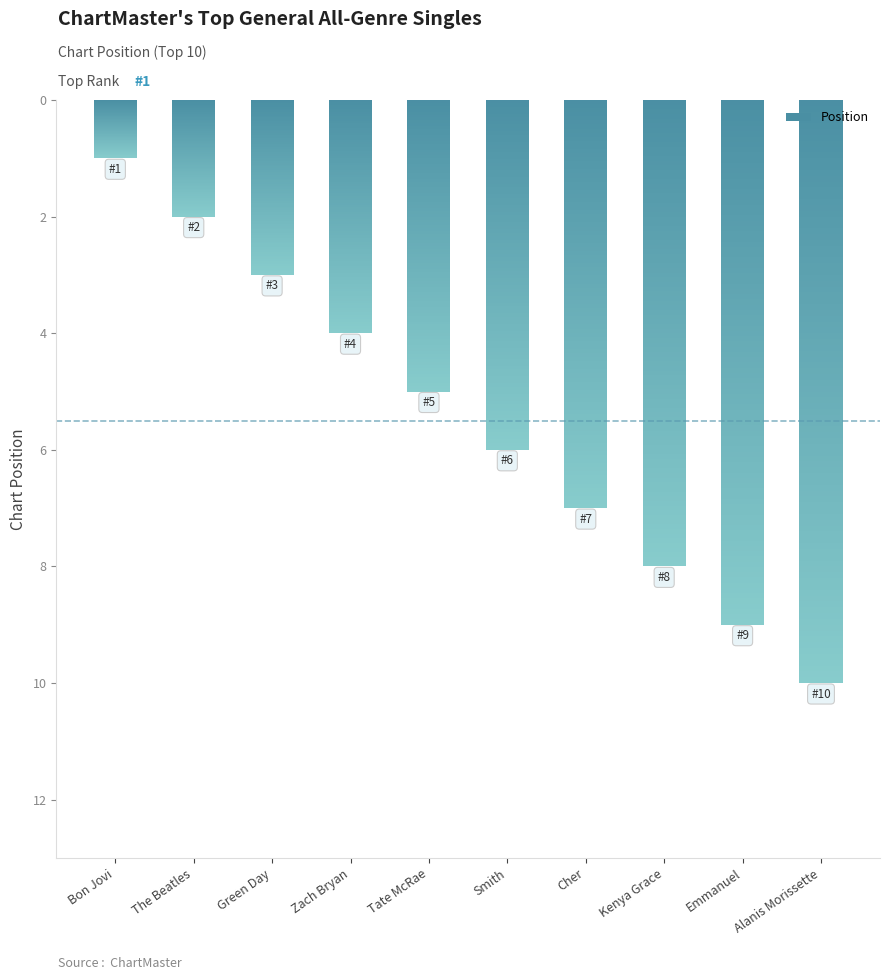

Rank the categories by value from highest to lowest.

Alanis Morissette, Emmanuel, Kenya Grace, Cher, Smith, Tate McRae, Zach Bryan, Green Day, The Beatles, Bon Jovi